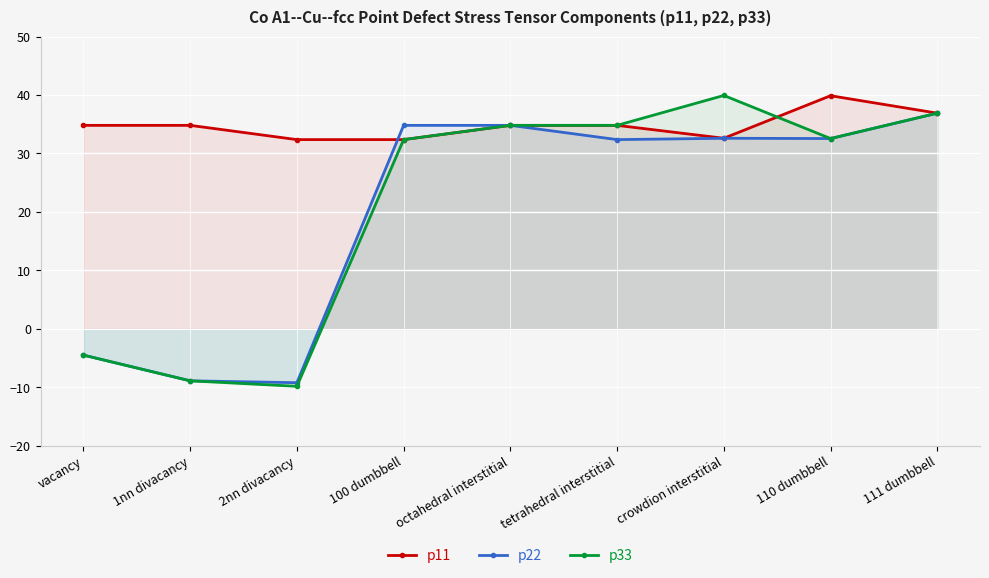

Where does the p33 series first go above 32?

100 dumbbell